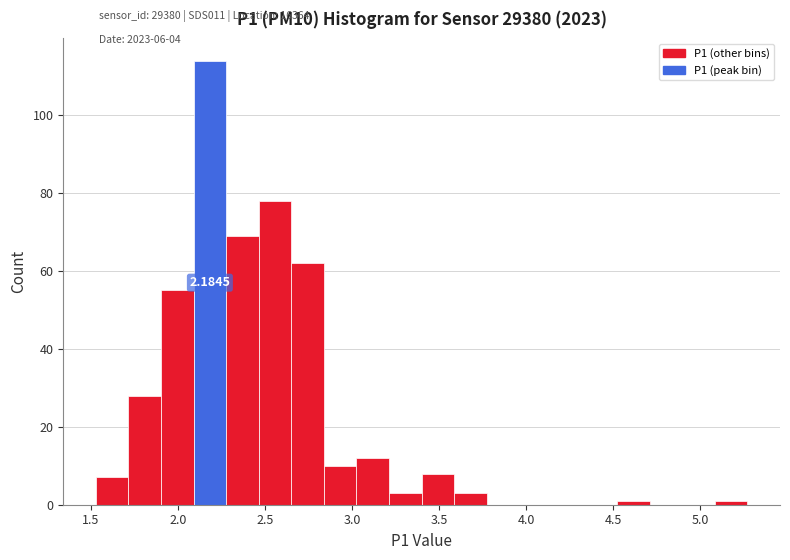

Read against the x-axis, roughly where is the centre of the tallest bar?

2.20